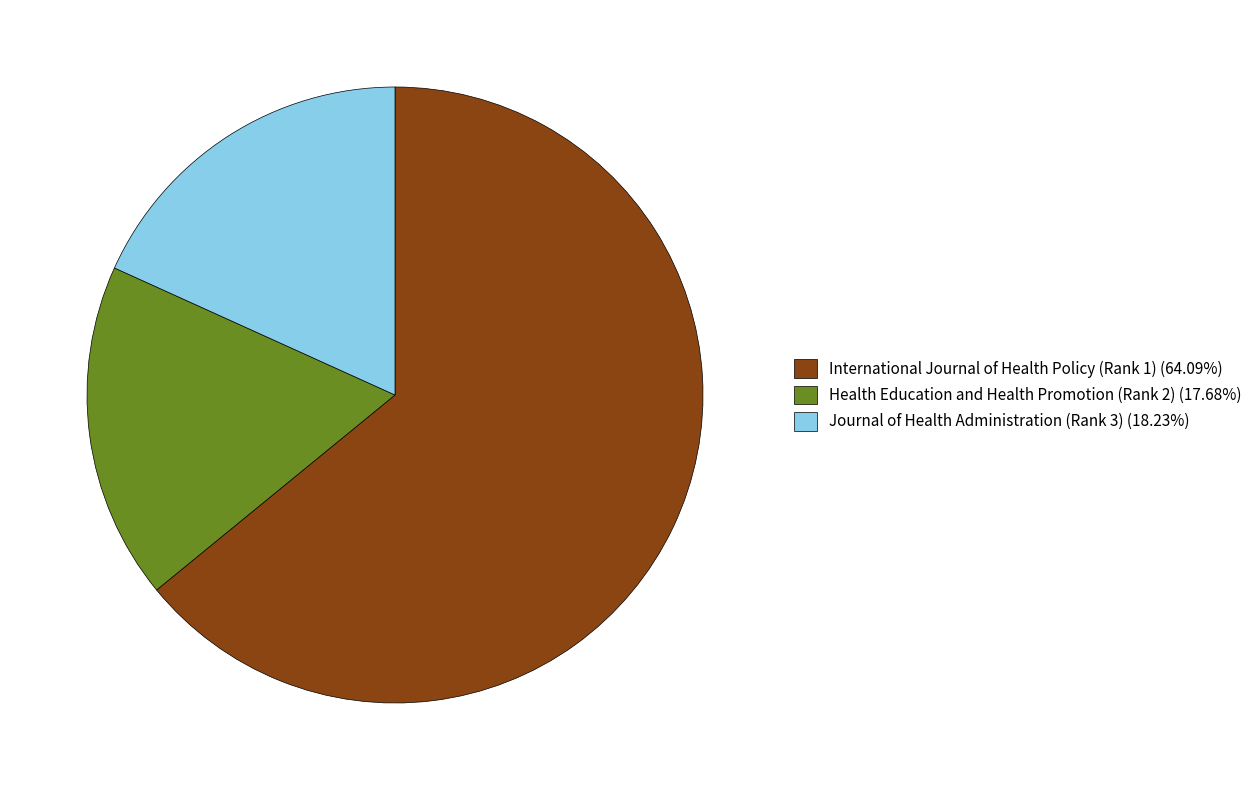

Is the sum of Health Education and Health Promotion (Rank 2) (17.68%) and Journal of Health Administration (Rank 3) (18.23%) greater than half?

No